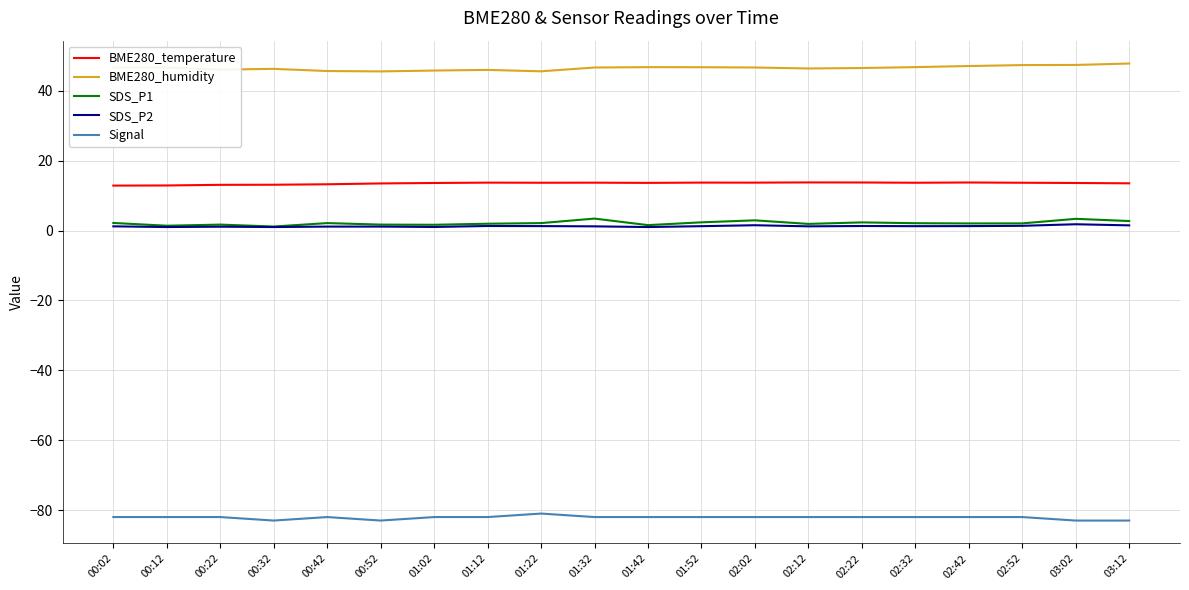

True or false: BME280_humidity and Signal intersect in this chart.

False